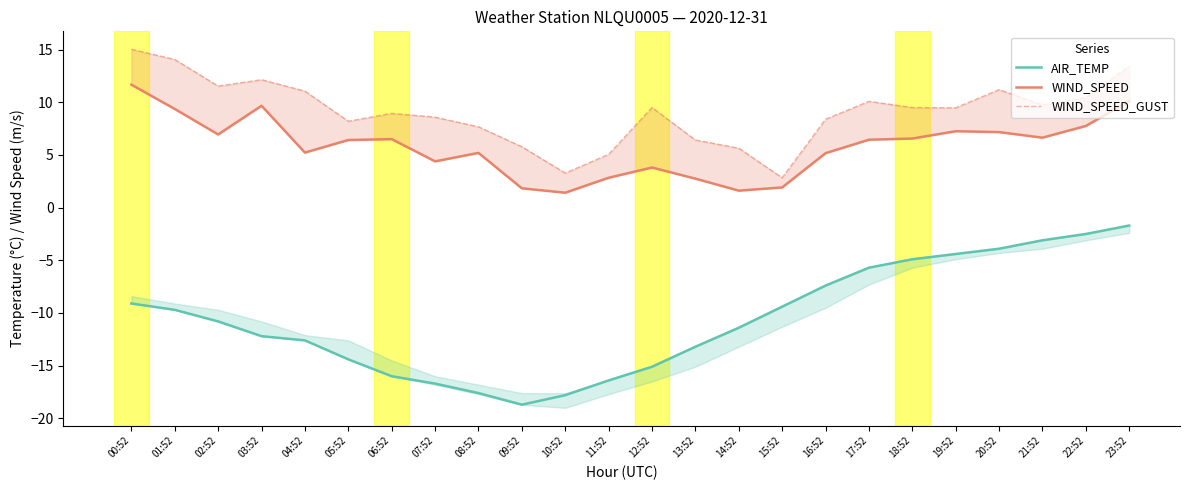

True or false: WIND_SPEED_GUST and AIR_TEMP intersect in this chart.

False